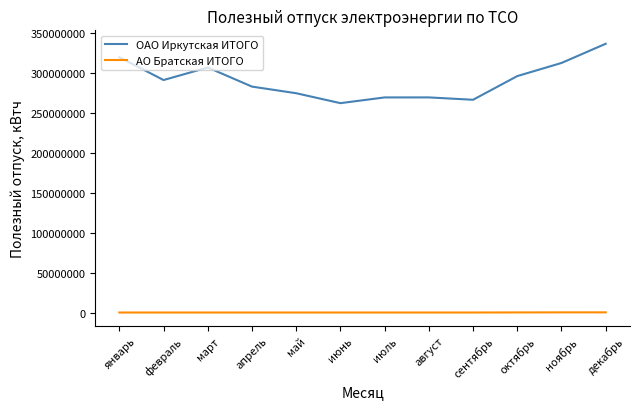

What is the highest value of the ОАО Иркутская ИТОГО series?

336412099